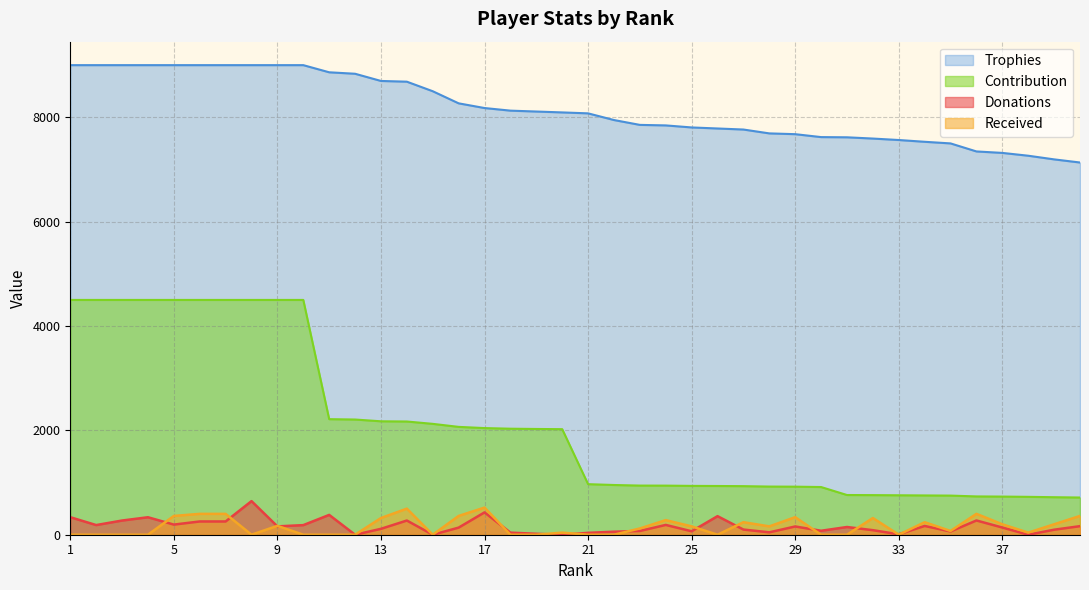

Does the chart display data point markers on the line(s)?

No